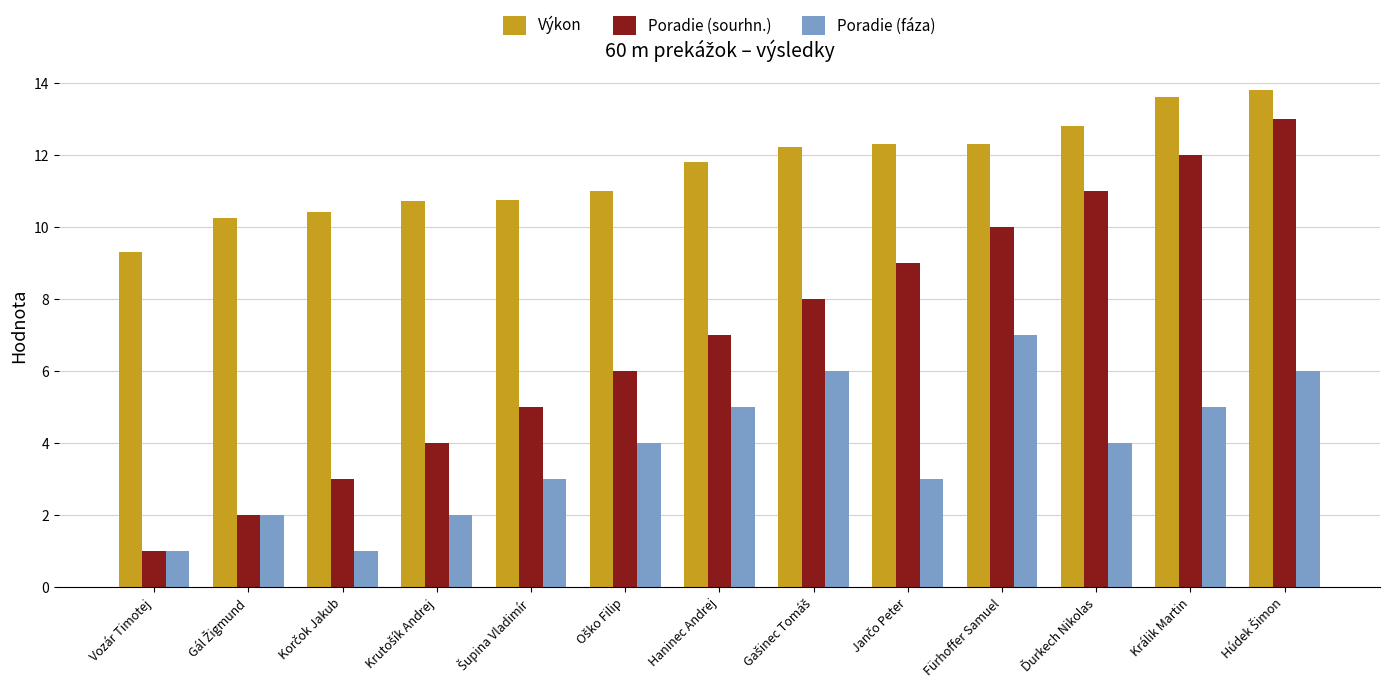

Is it true that Poradie (fáza) equals 1.4 at Haninec Andrej?

False